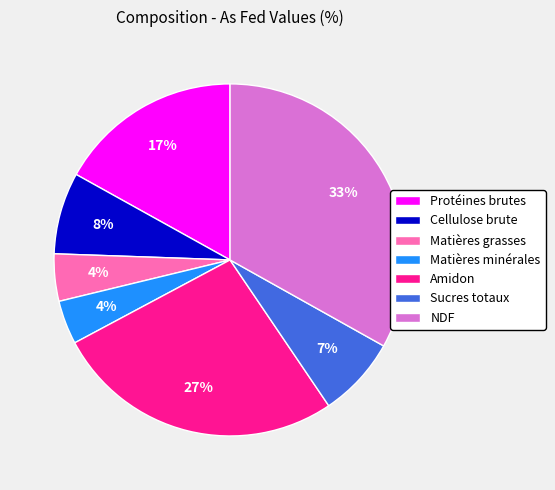

What percentage is the Sucres totaux slice, to the nearest percent?

7%